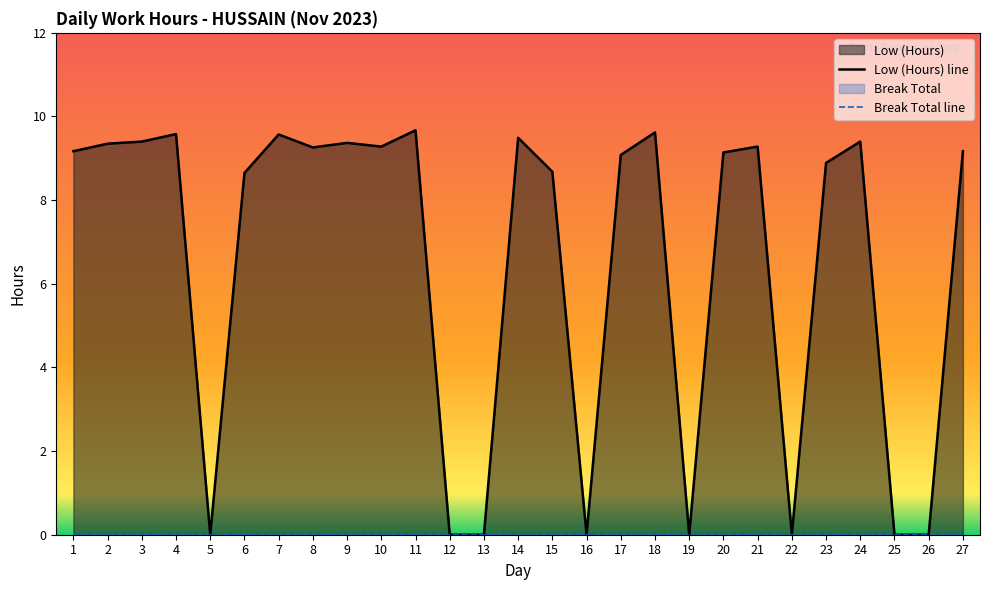

Reading left to right, extract all data points from this chart.

9.2	9.3	9.4	9.6	0.0	8.7	9.6	9.3	9.4	9.3	9.7	0.0	0.0	9.5	8.7	0.0	9.1	9.6	0.0	9.1	9.3	0.0	8.9	9.4	0.0	0.0	9.2